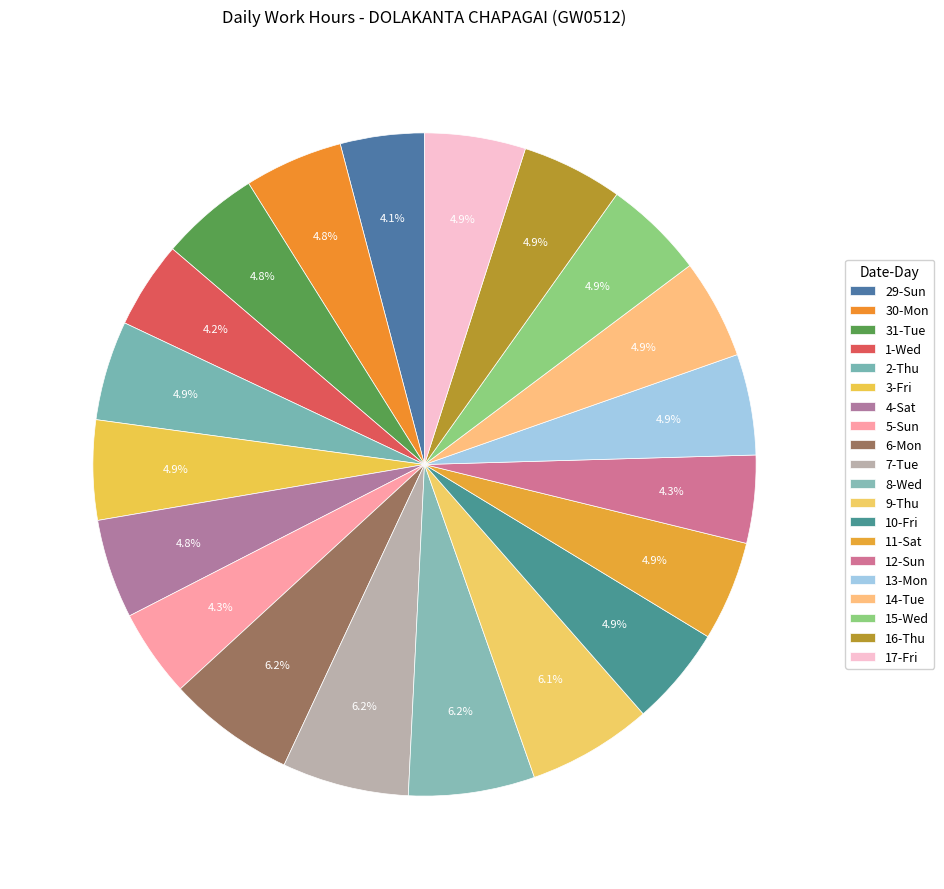

Combined, do 1-Wed and 7-Tue account for over 50%?

No